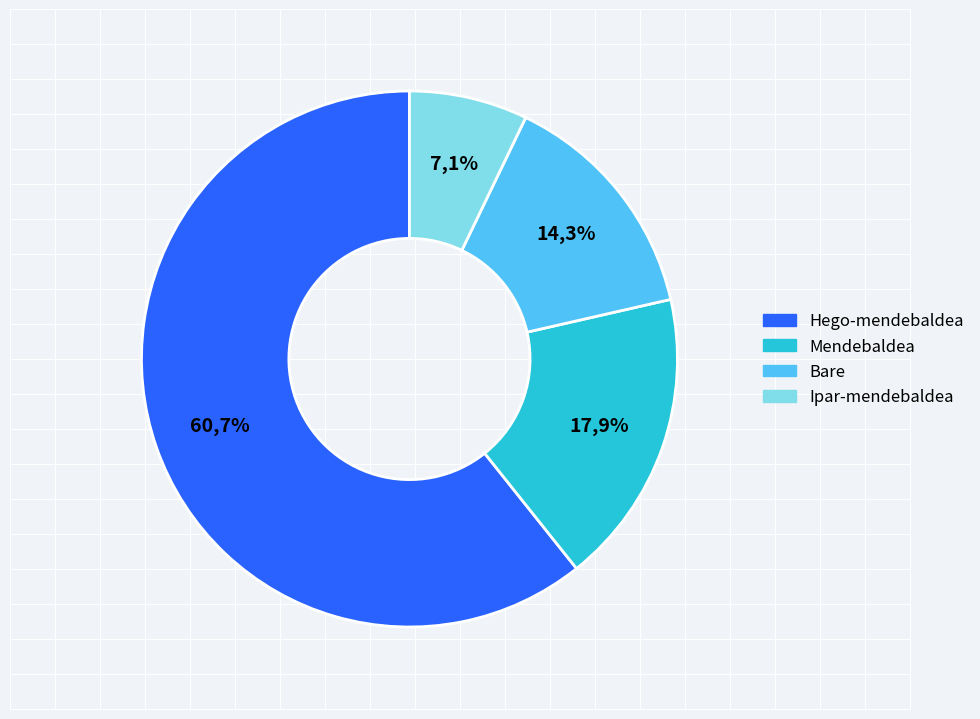

Rank the categories by value from lowest to highest.

Ipar-mendebaldea, Bare, Mendebaldea, Hego-mendebaldea